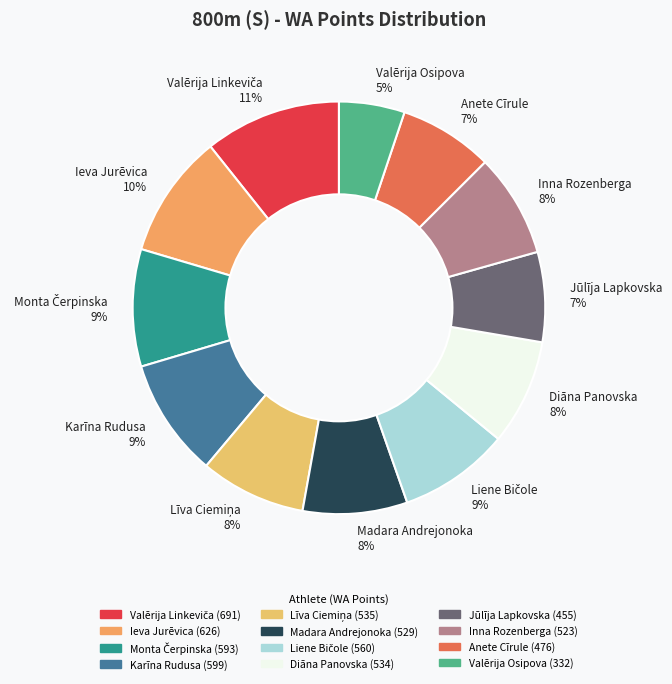

To the nearest percent, what percentage of the pie is Ieva Jurēvica?

10%